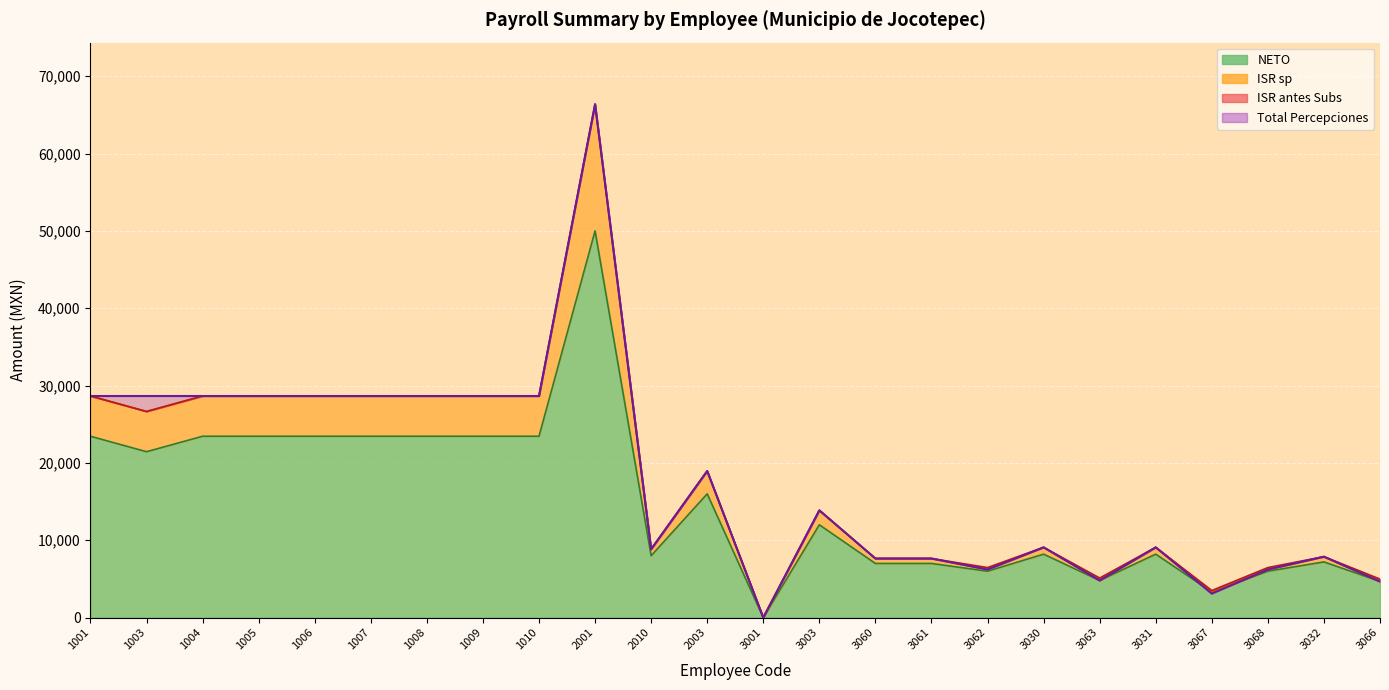

Between 1008 and 3063, which is larger?

1008